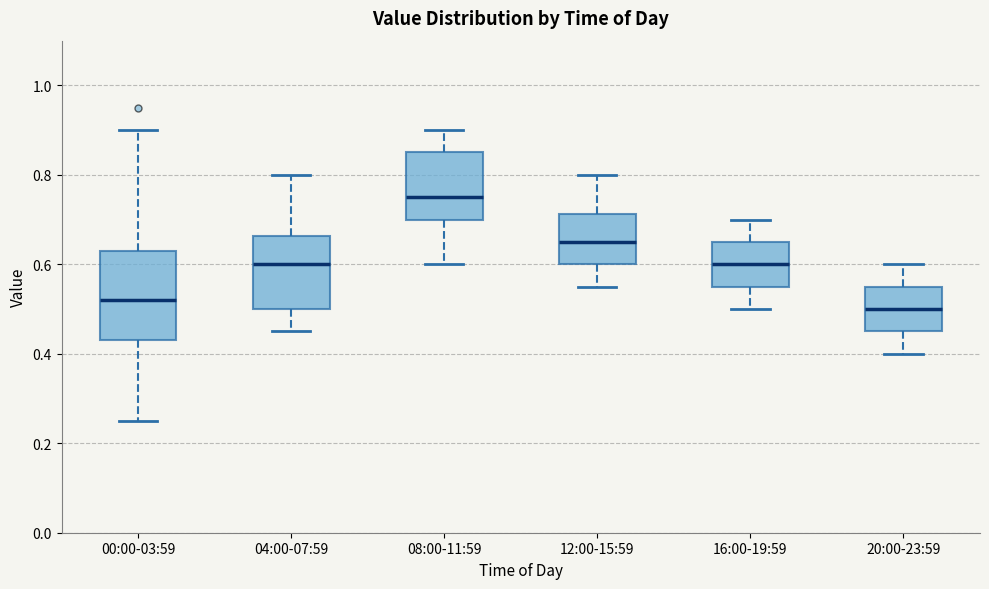

Which box is the tallest, from its lower edge to its upper edge?

00:00-03:59